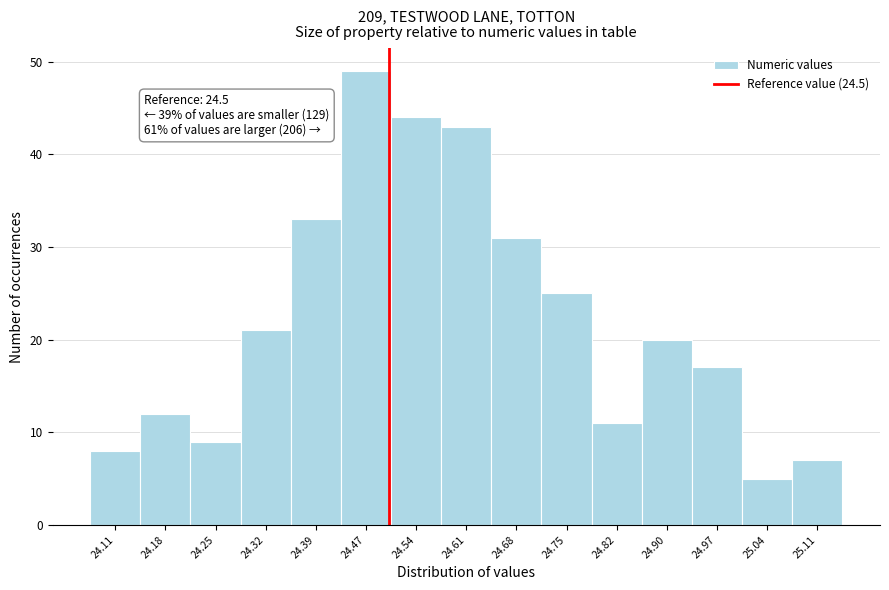

Which range on the x-axis has the tallest bar?

24.43 to 24.50